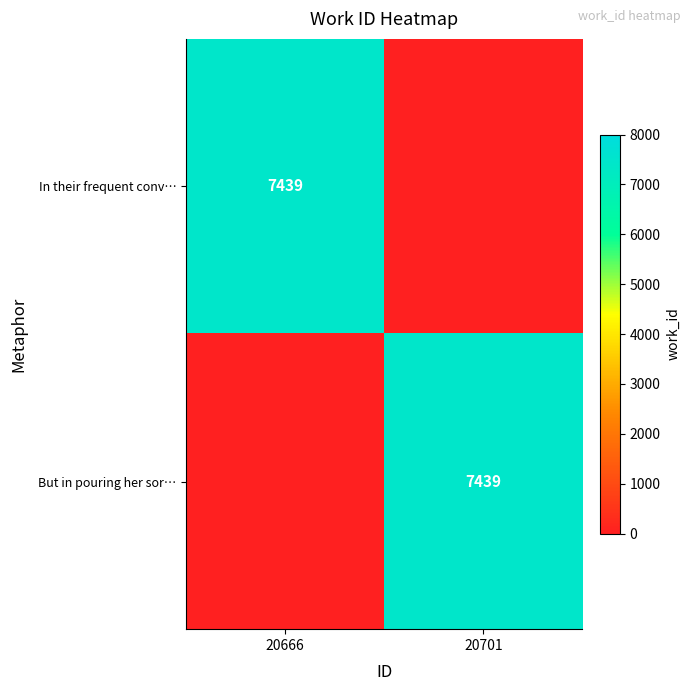

Is it true that In their frequent conv… equals 7439 at 20666?

True